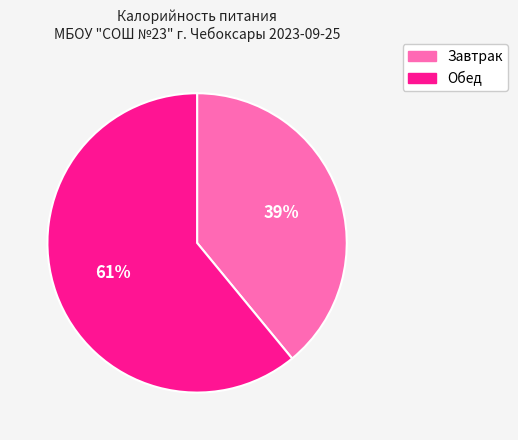

To the nearest percent, what is the difference between the largest and smallest slice percentages?

22%